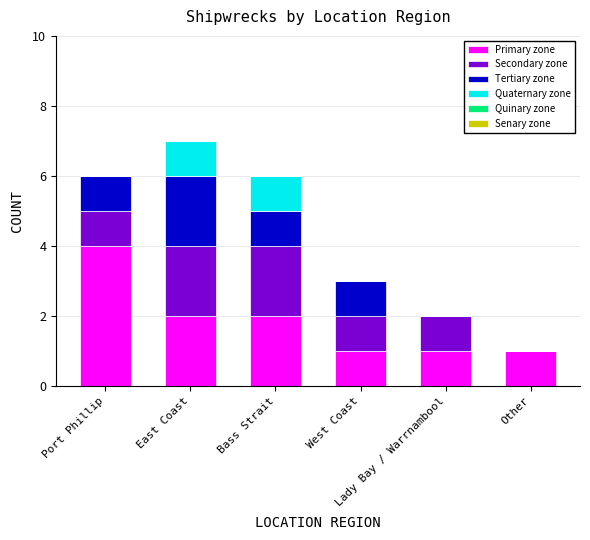

What is the sum of all Primary zone values?

11